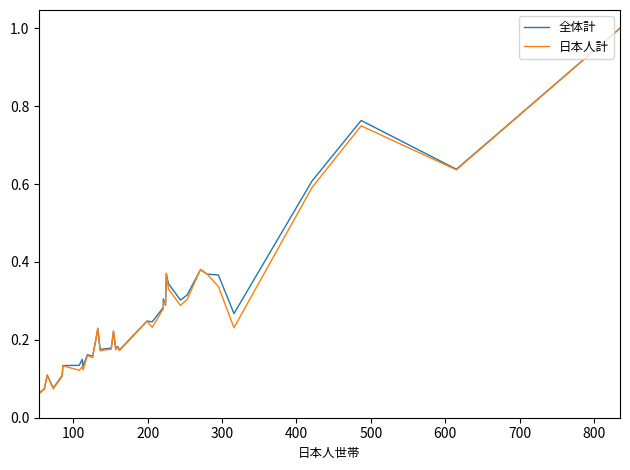

The 日本人計 series shows 0.1 at 26. True or false?

False